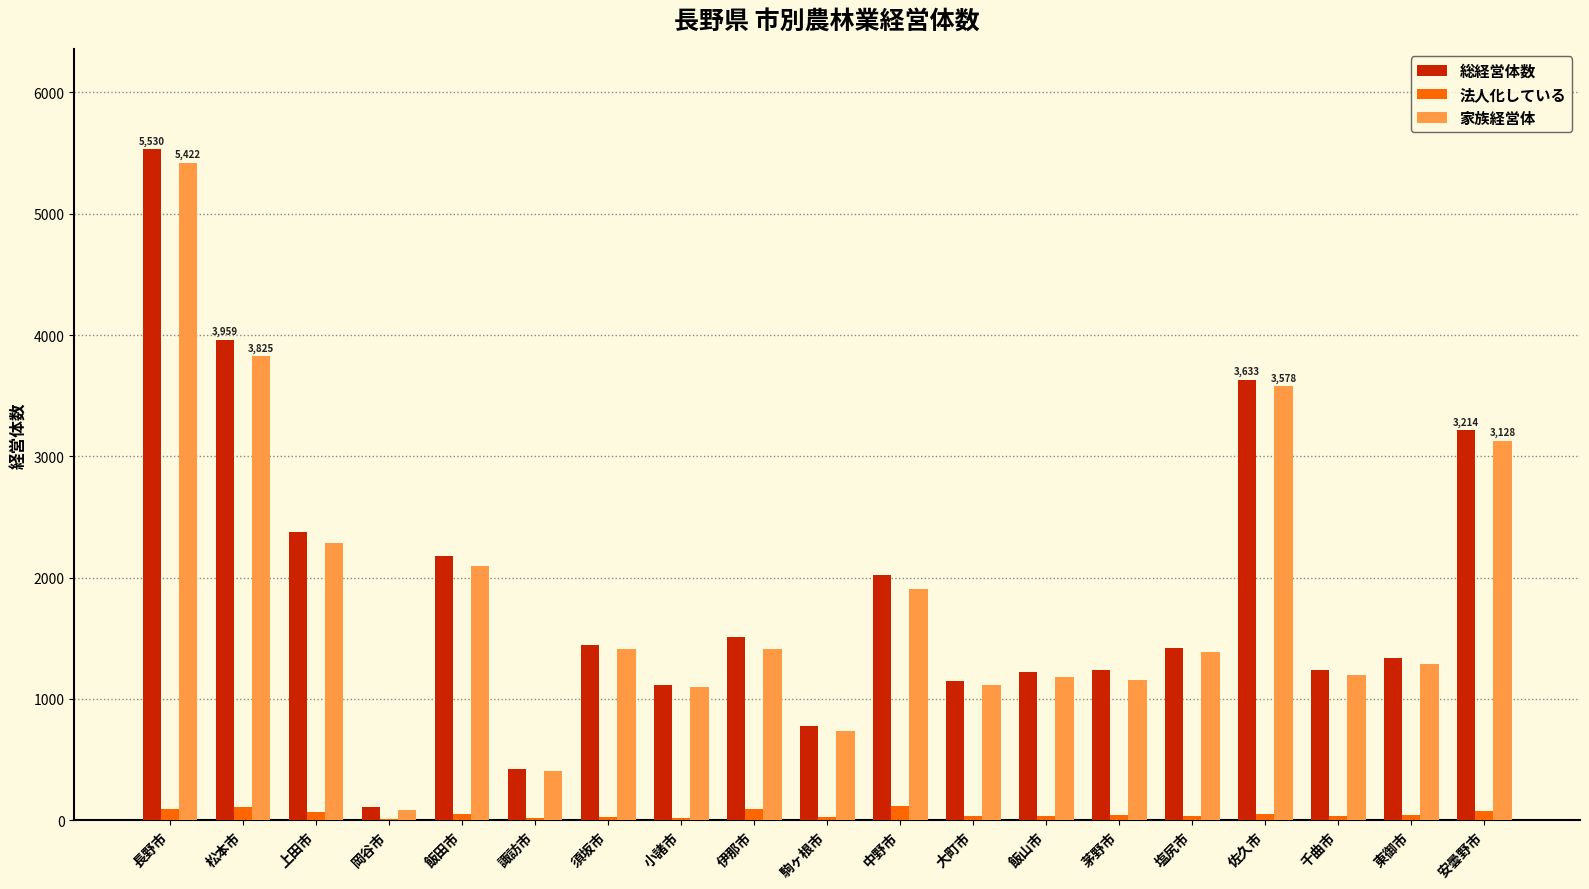

How many series are shown in this chart?

3